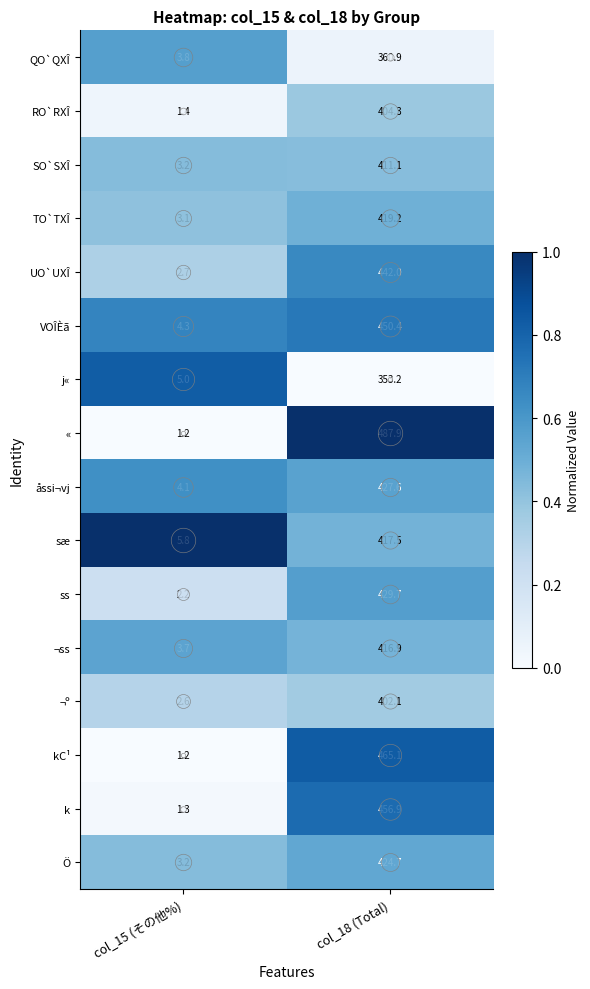

What is the average value of the k series?

229.1